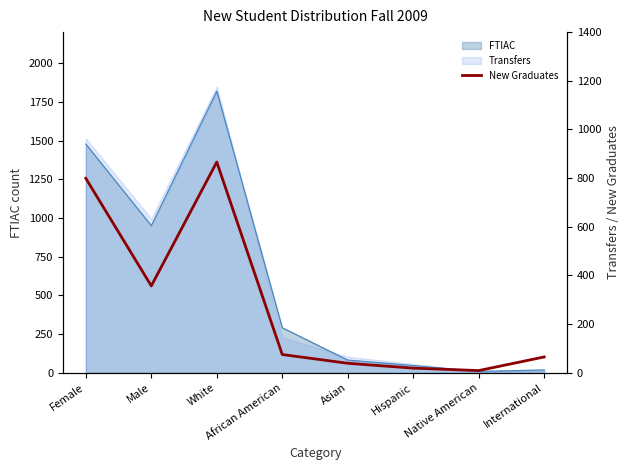

How many data points are less than 75?

4